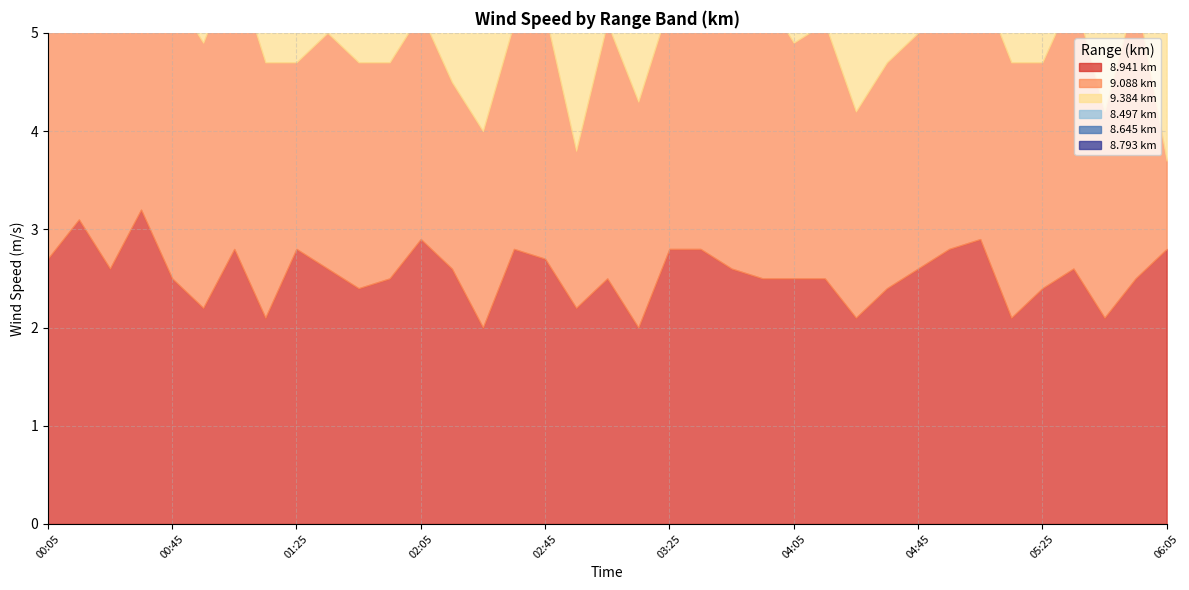

Which category has the lowest value across all series?

04:25